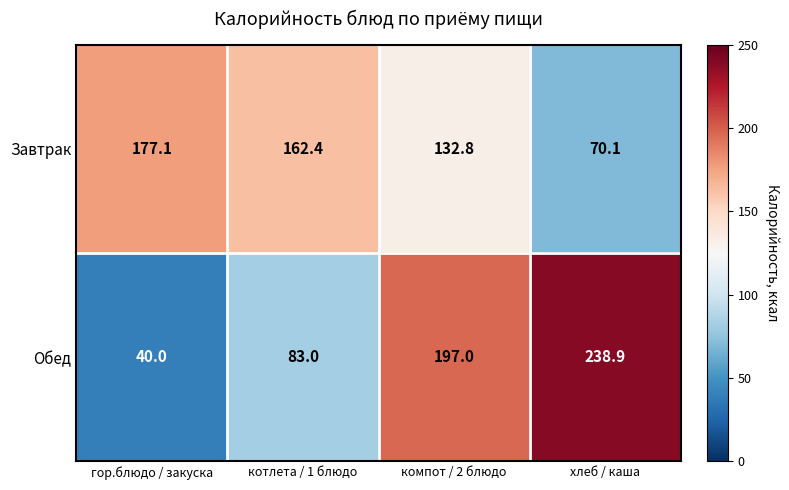

At which label is Обед closest to 139?

котлета / 1 блюдо